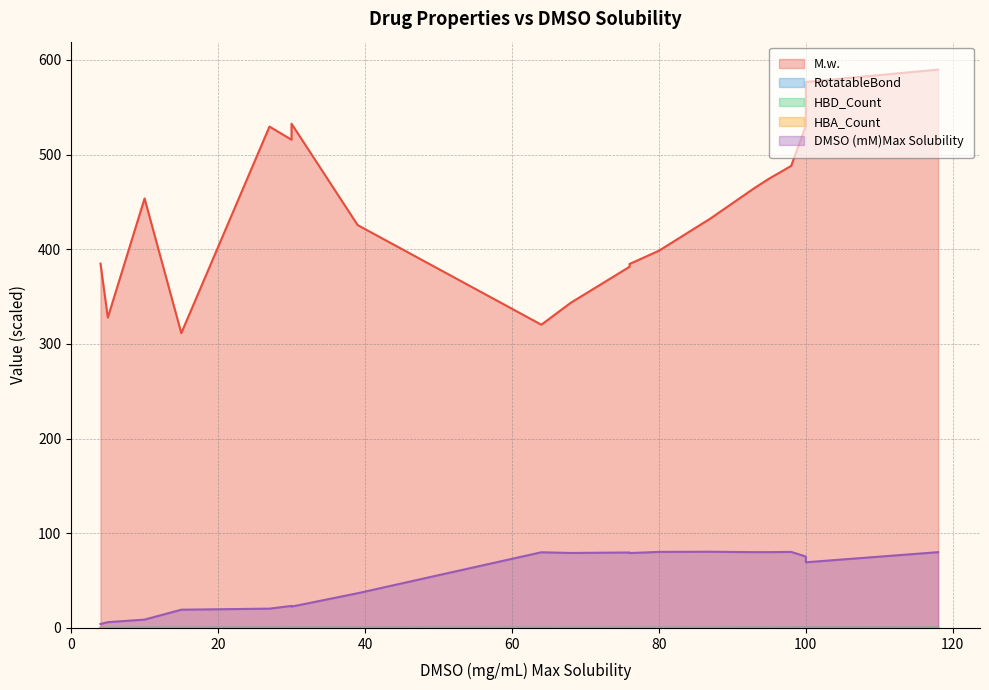

Rank the series by their maximum value, from lowest to highest.

HBD_Count, HBA_Count, RotatableBond, DMSO (mM)Max Solubility, M.w.